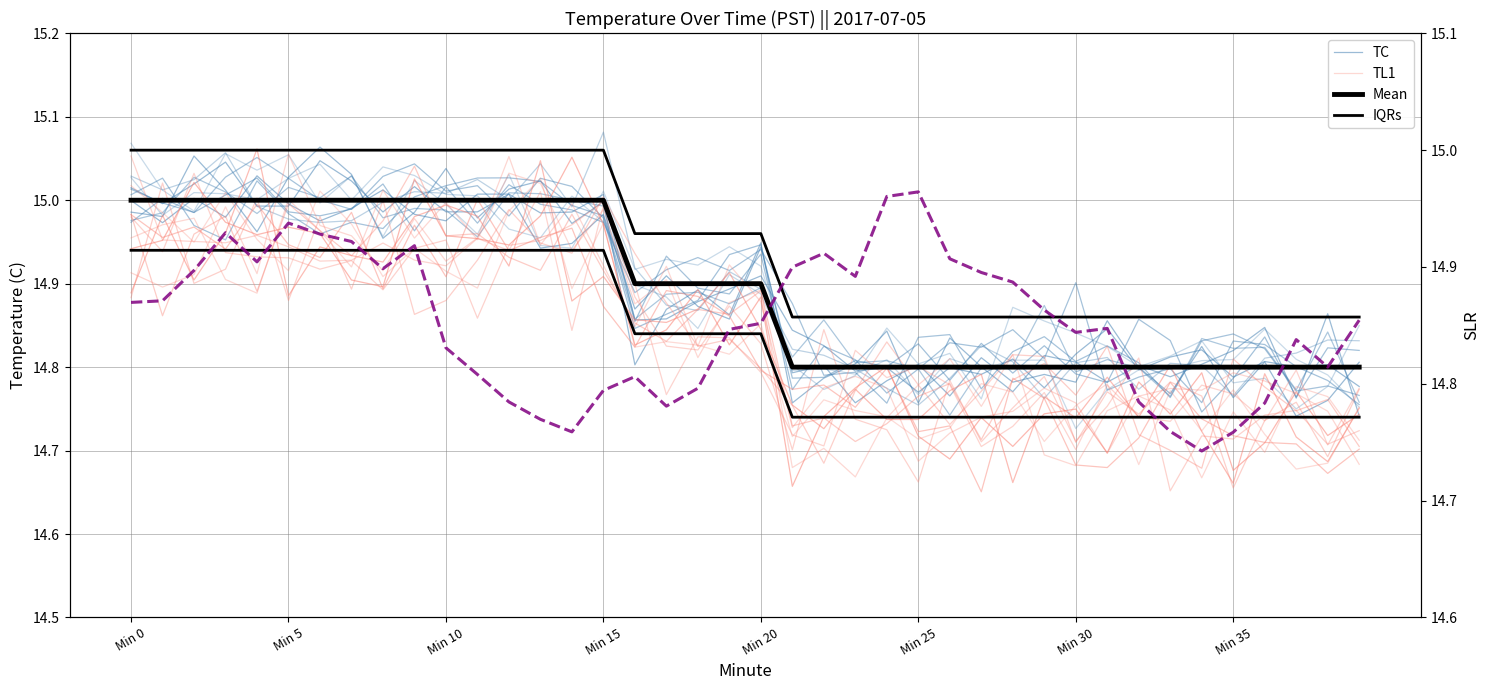

True or false: TL1 has a value of 14.9 at Min 20.

True